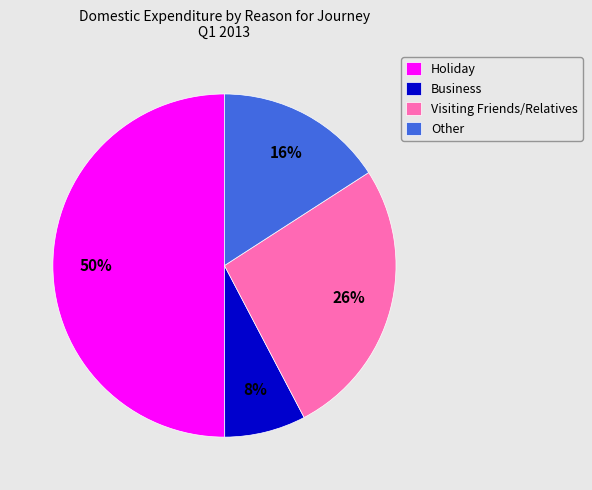

Rank the categories by value from lowest to highest.

Business, Other, Visiting Friends/Relatives, Holiday